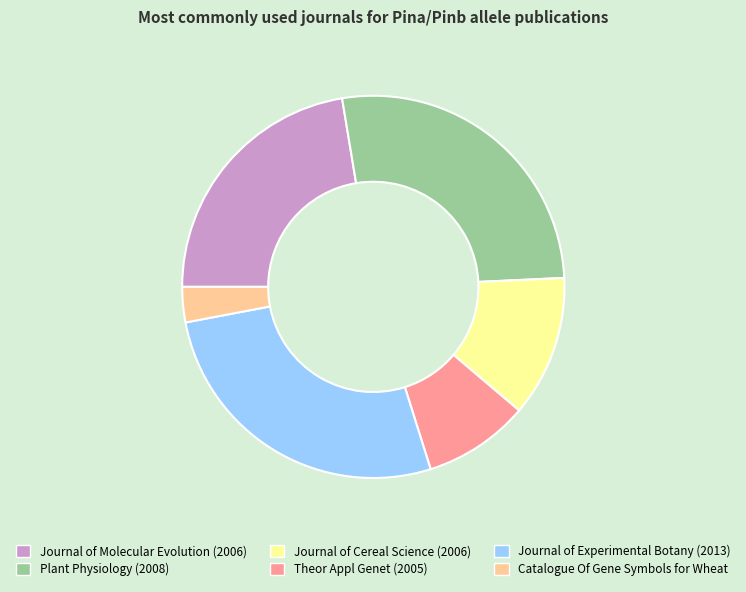

How many slices are in this pie chart?

6